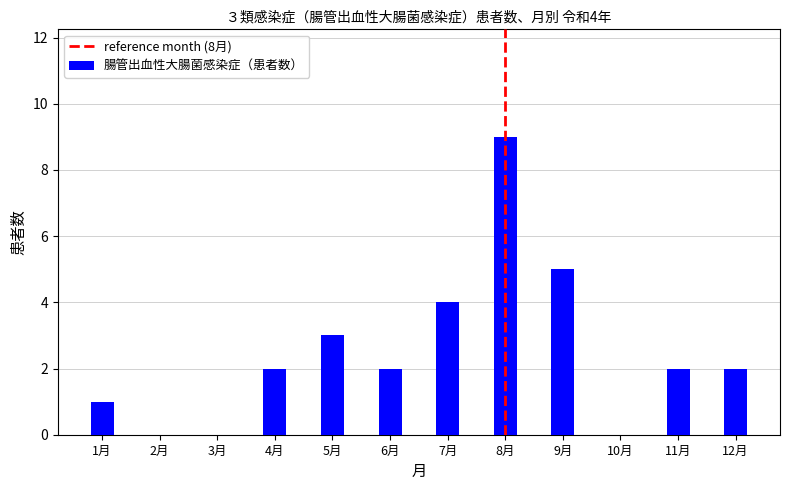

Between 10月 and 7月, which is larger?

7月